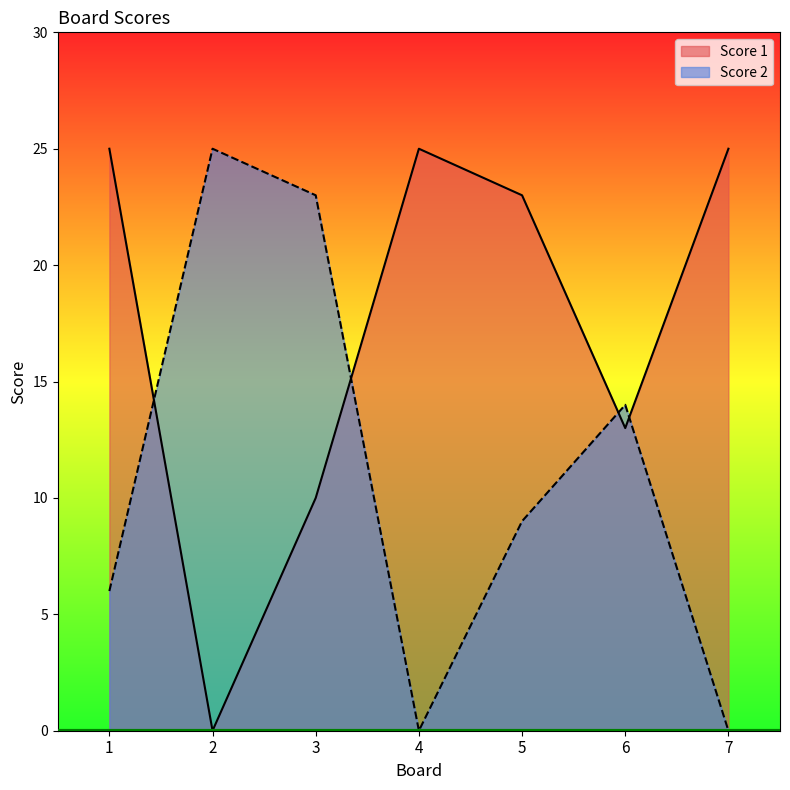

How many values in the Score 1 series exceed 23?

3